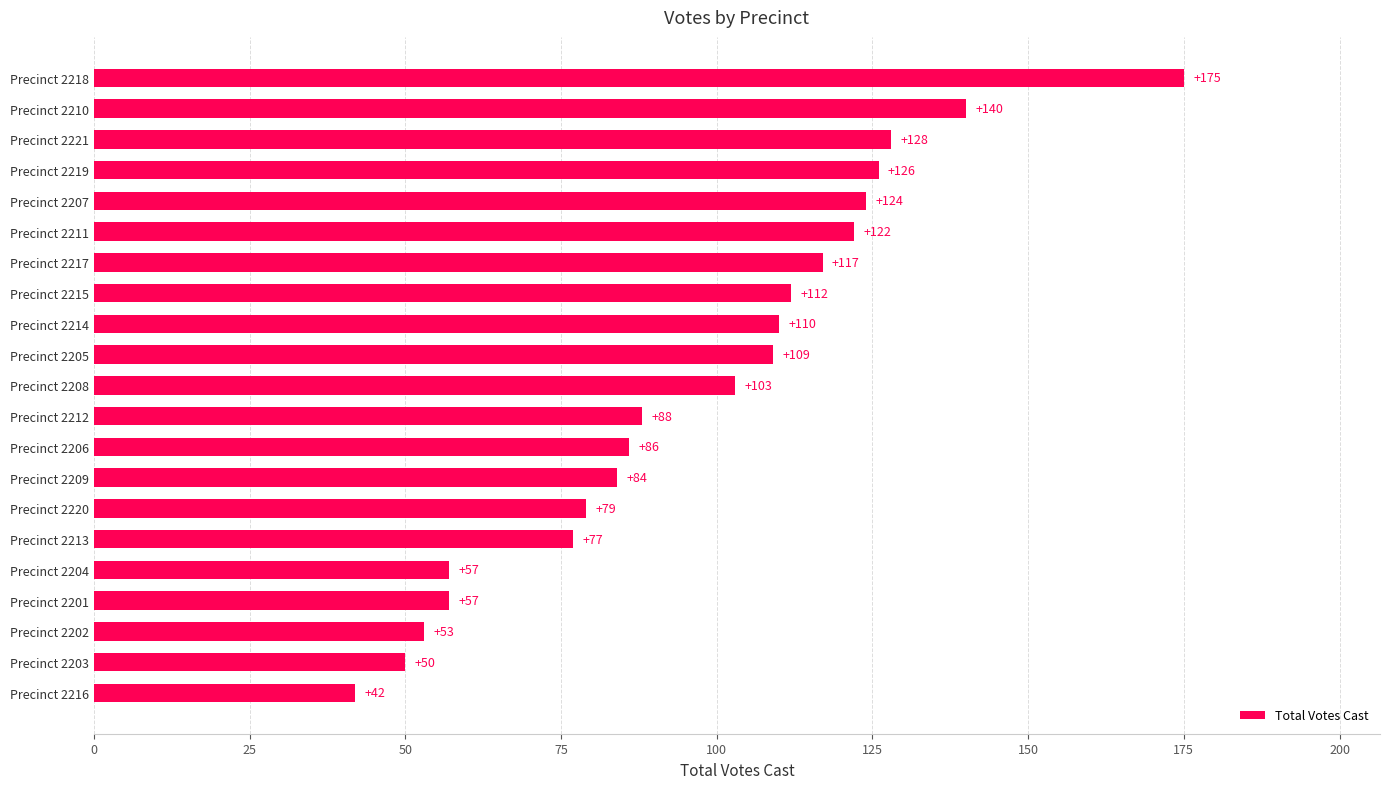

Does the chart contain stacked bars?

No